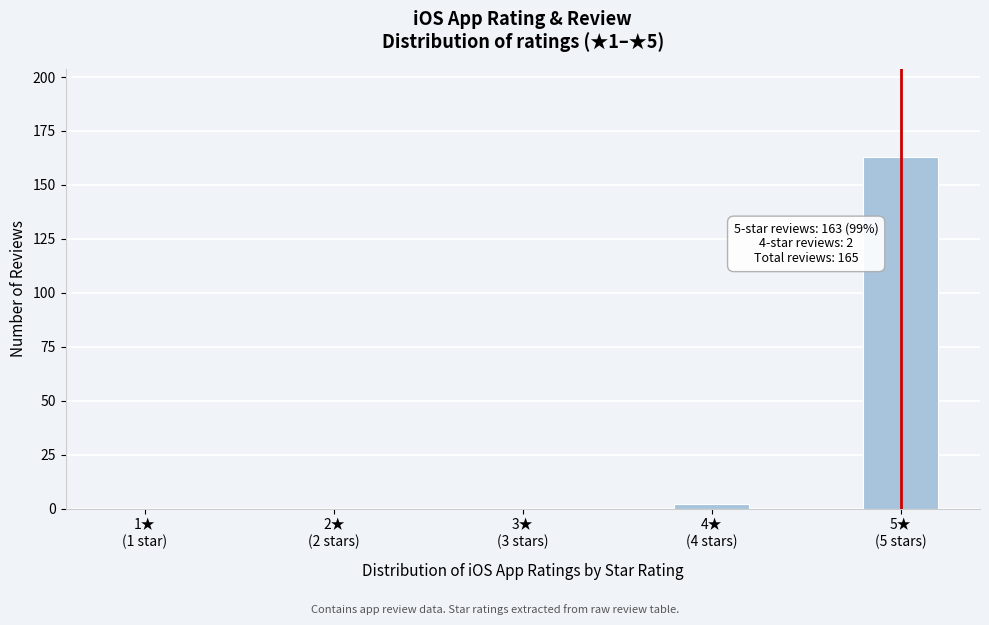

How many distinct data groups are displayed?

1